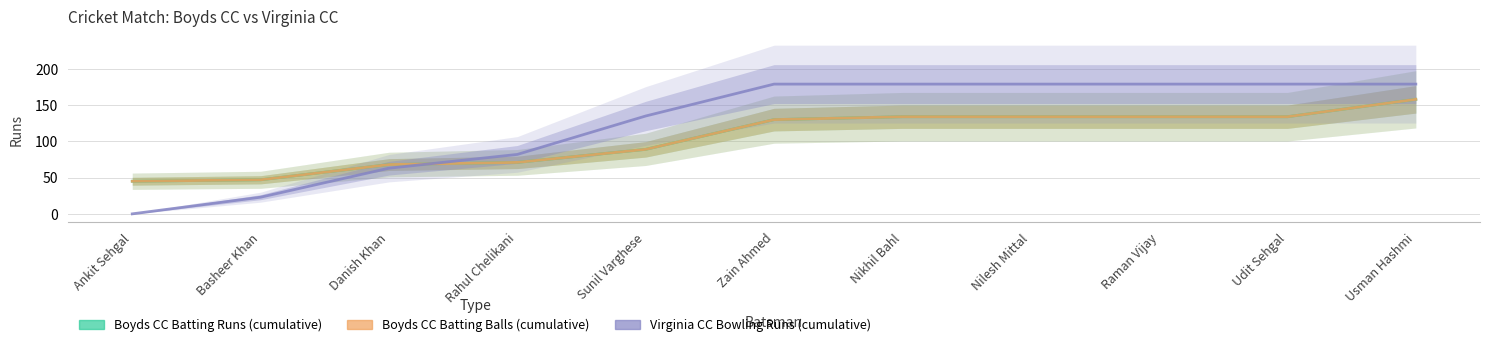

What is the sum of the Virginia CC Bowling Runs (cumulative) values at Sunil Varghese and Nikhil Bahl?

314